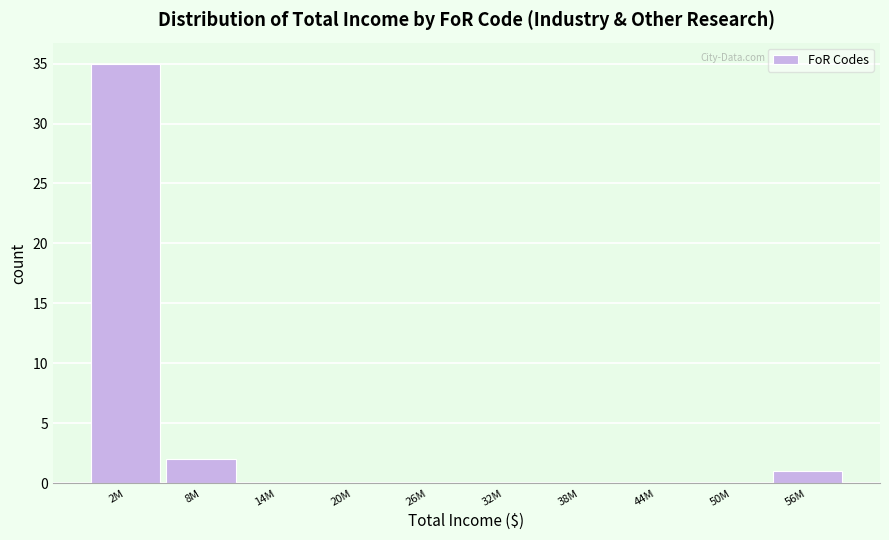

Reading left to right, transcribe all the data shown in this chart.

2M=35	8M=2	14M=0	20M=0	26M=0	32M=0	38M=0	44M=0	50M=0	56M=1